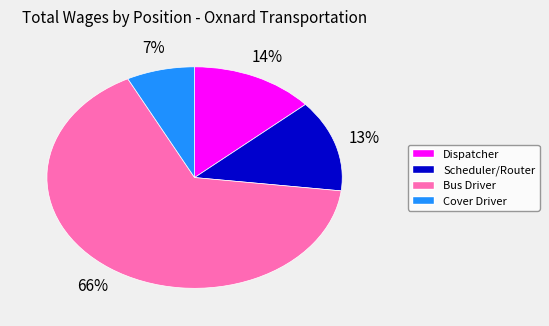

The Bus Driver slice represents 66% of the pie. True or false?

True